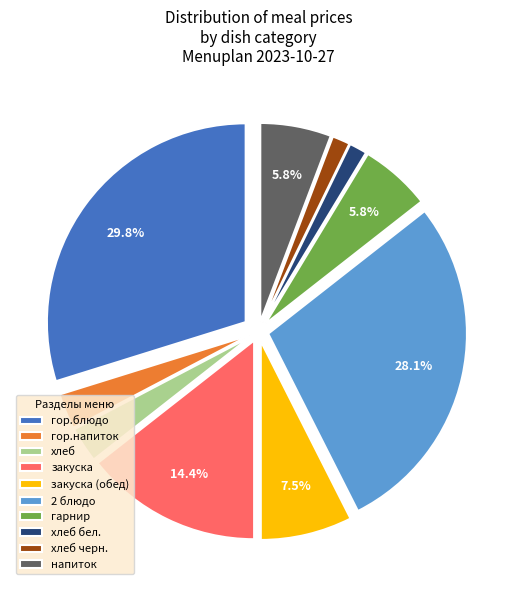

Does any single category account for the majority?

No